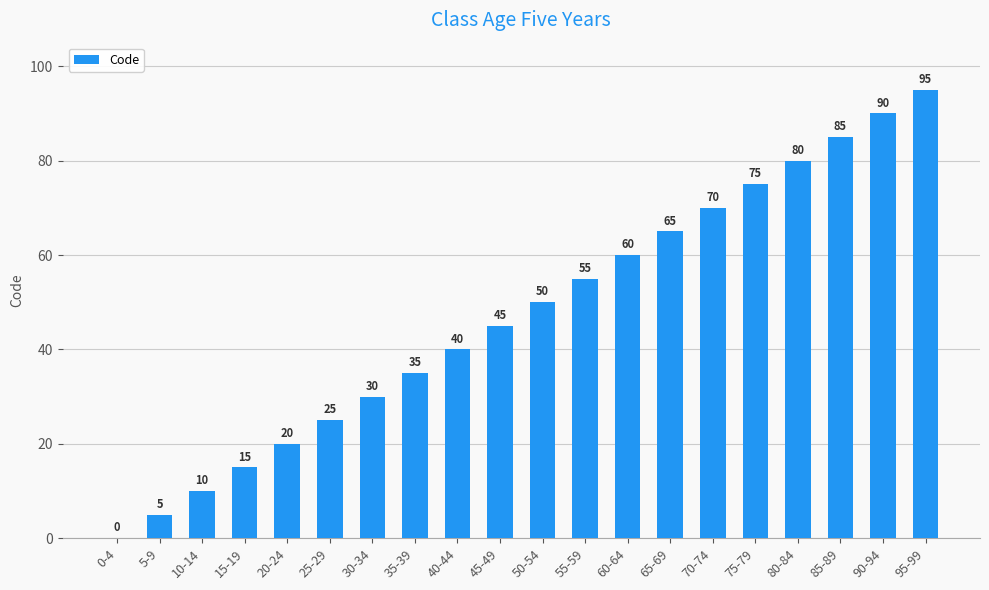

Does the chart contain stacked bars?

No